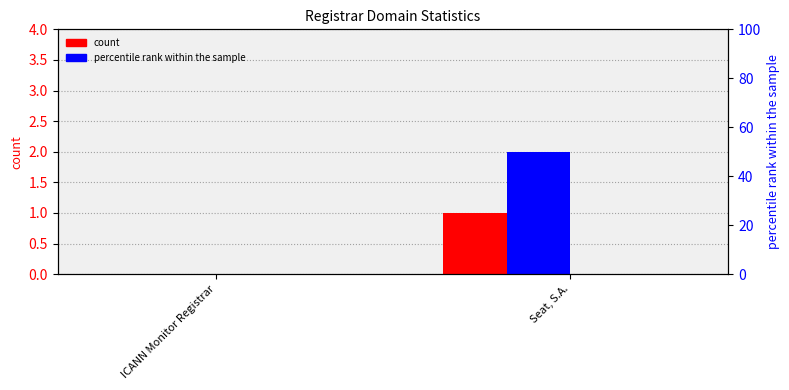

Which has a higher value, ICANN Monitor Registrar or Seat, S.A.?

Seat, S.A.